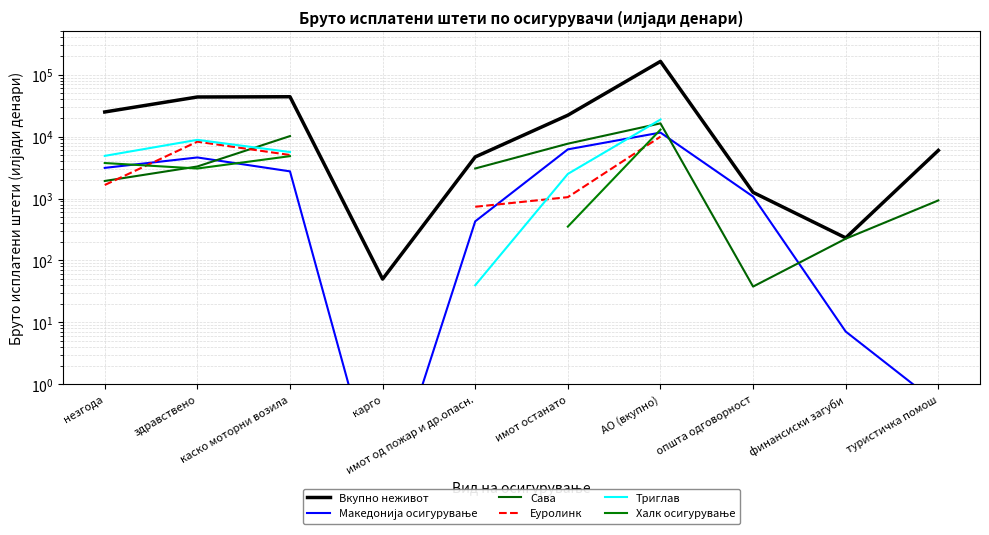

List the series in order of their overall mean, highest first.

Вкупно неживот, Македонија осигурување, Сава, Еуролинк, Триглав, Халк осигурување